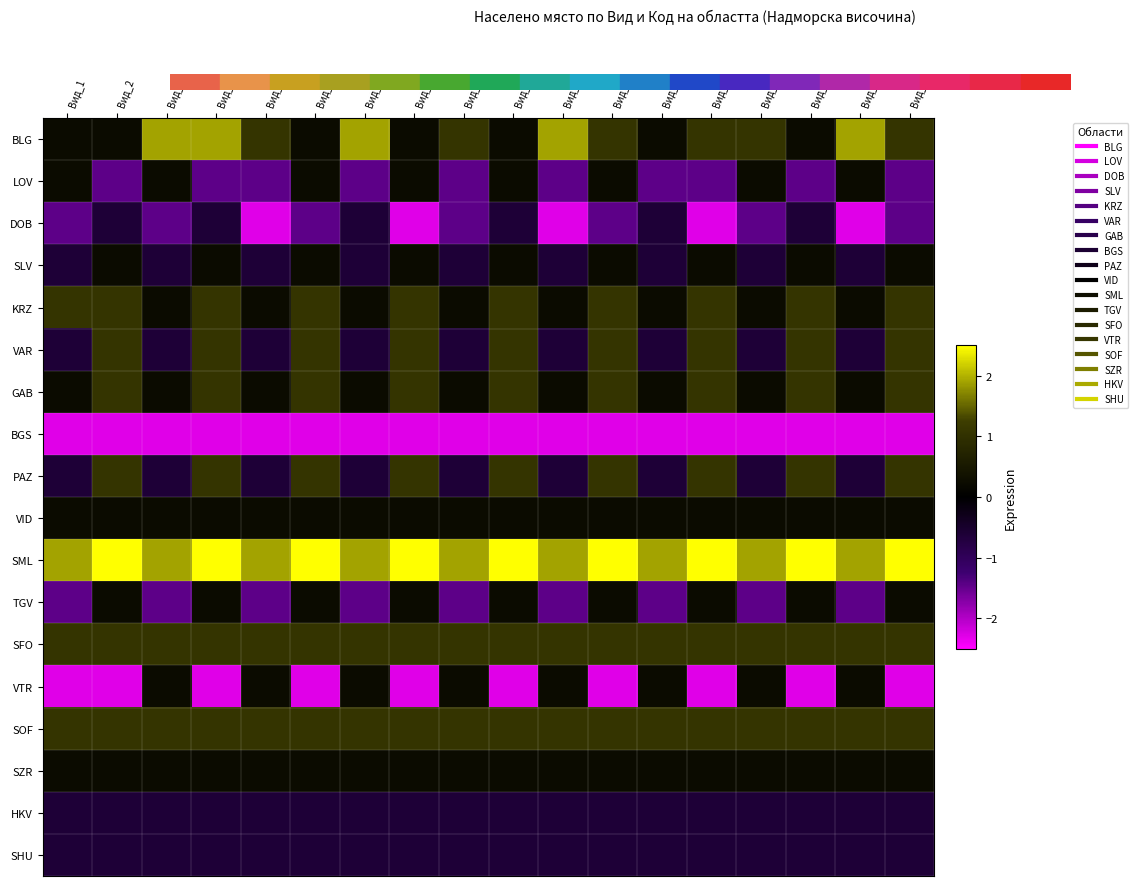

Reading left to right, transcribe all the data shown in this chart.

BLG: Вид_1=0.2	Вид_2=0.2	Вид_3=1.9	Вид_4=1.9	Вид_5=1.1	Вид_6=0.2	Вид_7=1.9	Вид_8=0.2	Вид_9=1.1	Вид_10=0.2	Вид_11=1.9	Вид_12=1.1	Вид_13=0.2	Вид_14=1.1	Вид_15=1.1	Вид_16=0.2	Вид_17=1.9	Вид_18=1.1
LOV: Вид_1=0.2	Вид_2=-1.5	Вид_3=0.2	Вид_4=-1.5	Вид_5=-1.5	Вид_6=0.2	Вид_7=-1.5	Вид_8=0.2	Вид_9=-1.5	Вид_10=0.2	Вид_11=-1.5	Вид_12=0.2	Вид_13=-1.5	Вид_14=-1.5	Вид_15=0.2	Вид_16=-1.5	Вид_17=0.2	Вид_18=-1.5
DOB: Вид_1=-1.5	Вид_2=-0.6	Вид_3=-1.5	Вид_4=-0.6	Вид_5=-2.3	Вид_6=-1.5	Вид_7=-0.6	Вид_8=-2.3	Вид_9=-1.5	Вид_10=-0.6	Вид_11=-2.3	Вид_12=-1.5	Вид_13=-0.6	Вид_14=-2.3	Вид_15=-1.5	Вид_16=-0.6	Вид_17=-2.3	Вид_18=-1.5
SLV: Вид_1=-0.6	Вид_2=0.2	Вид_3=-0.6	Вид_4=0.2	Вид_5=-0.6	Вид_6=0.2	Вид_7=-0.6	Вид_8=0.2	Вид_9=-0.6	Вид_10=0.2	Вид_11=-0.6	Вид_12=0.2	Вид_13=-0.6	Вид_14=0.2	Вид_15=-0.6	Вид_16=0.2	Вид_17=-0.6	Вид_18=0.2
KRZ: Вид_1=1.1	Вид_2=1.1	Вид_3=0.2	Вид_4=1.1	Вид_5=0.2	Вид_6=1.1	Вид_7=0.2	Вид_8=1.1	Вид_9=0.2	Вид_10=1.1	Вид_11=0.2	Вид_12=1.1	Вид_13=0.2	Вид_14=1.1	Вид_15=0.2	Вид_16=1.1	Вид_17=0.2	Вид_18=1.1
VAR: Вид_1=-0.6	Вид_2=1.1	Вид_3=-0.6	Вид_4=1.1	Вид_5=-0.6	Вид_6=1.1	Вид_7=-0.6	Вид_8=1.1	Вид_9=-0.6	Вид_10=1.1	Вид_11=-0.6	Вид_12=1.1	Вид_13=-0.6	Вид_14=1.1	Вид_15=-0.6	Вид_16=1.1	Вид_17=-0.6	Вид_18=1.1
GAB: Вид_1=0.2	Вид_2=1.1	Вид_3=0.2	Вид_4=1.1	Вид_5=0.2	Вид_6=1.1	Вид_7=0.2	Вид_8=1.1	Вид_9=0.2	Вид_10=1.1	Вид_11=0.2	Вид_12=1.1	Вид_13=0.2	Вид_14=1.1	Вид_15=0.2	Вид_16=1.1	Вид_17=0.2	Вид_18=1.1
BGS: Вид_1=-2.3	Вид_2=-2.3	Вид_3=-2.3	Вид_4=-2.3	Вид_5=-2.3	Вид_6=-2.3	Вид_7=-2.3	Вид_8=-2.3	Вид_9=-2.3	Вид_10=-2.3	Вид_11=-2.3	Вид_12=-2.3	Вид_13=-2.3	Вид_14=-2.3	Вид_15=-2.3	Вид_16=-2.3	Вид_17=-2.3	Вид_18=-2.3
PAZ: Вид_1=-0.6	Вид_2=1.1	Вид_3=-0.6	Вид_4=1.1	Вид_5=-0.6	Вид_6=1.1	Вид_7=-0.6	Вид_8=1.1	Вид_9=-0.6	Вид_10=1.1	Вид_11=-0.6	Вид_12=1.1	Вид_13=-0.6	Вид_14=1.1	Вид_15=-0.6	Вид_16=1.1	Вид_17=-0.6	Вид_18=1.1
VID: Вид_1=0.2	Вид_2=0.2	Вид_3=0.2	Вид_4=0.2	Вид_5=0.2	Вид_6=0.2	Вид_7=0.2	Вид_8=0.2	Вид_9=0.2	Вид_10=0.2	Вид_11=0.2	Вид_12=0.2	Вид_13=0.2	Вид_14=0.2	Вид_15=0.2	Вид_16=0.2	Вид_17=0.2	Вид_18=0.2
SML: Вид_1=1.9	Вид_2=2.5	Вид_3=1.9	Вид_4=2.5	Вид_5=1.9	Вид_6=2.5	Вид_7=1.9	Вид_8=2.5	Вид_9=1.9	Вид_10=2.5	Вид_11=1.9	Вид_12=2.5	Вид_13=1.9	Вид_14=2.5	Вид_15=1.9	Вид_16=2.5	Вид_17=1.9	Вид_18=2.5
TGV: Вид_1=-1.5	Вид_2=0.2	Вид_3=-1.5	Вид_4=0.2	Вид_5=-1.5	Вид_6=0.2	Вид_7=-1.5	Вид_8=0.2	Вид_9=-1.5	Вид_10=0.2	Вид_11=-1.5	Вид_12=0.2	Вид_13=-1.5	Вид_14=0.2	Вид_15=-1.5	Вид_16=0.2	Вид_17=-1.5	Вид_18=0.2
SFO: Вид_1=1.1	Вид_2=1.1	Вид_3=1.1	Вид_4=1.1	Вид_5=1.1	Вид_6=1.1	Вид_7=1.1	Вид_8=1.1	Вид_9=1.1	Вид_10=1.1	Вид_11=1.1	Вид_12=1.1	Вид_13=1.1	Вид_14=1.1	Вид_15=1.1	Вид_16=1.1	Вид_17=1.1	Вид_18=1.1
VTR: Вид_1=-2.3	Вид_2=-2.3	Вид_3=0.2	Вид_4=-2.3	Вид_5=0.2	Вид_6=-2.3	Вид_7=0.2	Вид_8=-2.3	Вид_9=0.2	Вид_10=-2.3	Вид_11=0.2	Вид_12=-2.3	Вид_13=0.2	Вид_14=-2.3	Вид_15=0.2	Вид_16=-2.3	Вид_17=0.2	Вид_18=-2.3
SOF: Вид_1=1.1	Вид_2=1.1	Вид_3=1.1	Вид_4=1.1	Вид_5=1.1	Вид_6=1.1	Вид_7=1.1	Вид_8=1.1	Вид_9=1.1	Вид_10=1.1	Вид_11=1.1	Вид_12=1.1	Вид_13=1.1	Вид_14=1.1	Вид_15=1.1	Вид_16=1.1	Вид_17=1.1	Вид_18=1.1
SZR: Вид_1=0.2	Вид_2=0.2	Вид_3=0.2	Вид_4=0.2	Вид_5=0.2	Вид_6=0.2	Вид_7=0.2	Вид_8=0.2	Вид_9=0.2	Вид_10=0.2	Вид_11=0.2	Вид_12=0.2	Вид_13=0.2	Вид_14=0.2	Вид_15=0.2	Вид_16=0.2	Вид_17=0.2	Вид_18=0.2
HKV: Вид_1=-0.6	Вид_2=-0.6	Вид_3=-0.6	Вид_4=-0.6	Вид_5=-0.6	Вид_6=-0.6	Вид_7=-0.6	Вид_8=-0.6	Вид_9=-0.6	Вид_10=-0.6	Вид_11=-0.6	Вид_12=-0.6	Вид_13=-0.6	Вид_14=-0.6	Вид_15=-0.6	Вид_16=-0.6	Вид_17=-0.6	Вид_18=-0.6
SHU: Вид_1=-0.6	Вид_2=-0.6	Вид_3=-0.6	Вид_4=-0.6	Вид_5=-0.6	Вид_6=-0.6	Вид_7=-0.6	Вид_8=-0.6	Вид_9=-0.6	Вид_10=-0.6	Вид_11=-0.6	Вид_12=-0.6	Вид_13=-0.6	Вид_14=-0.6	Вид_15=-0.6	Вид_16=-0.6	Вид_17=-0.6	Вид_18=-0.6